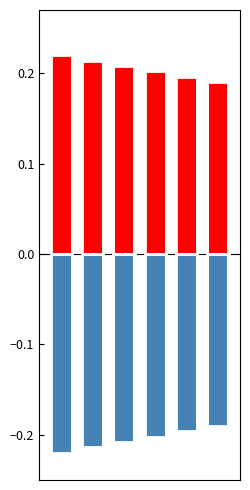

What is the smallest value displayed?

-0.2